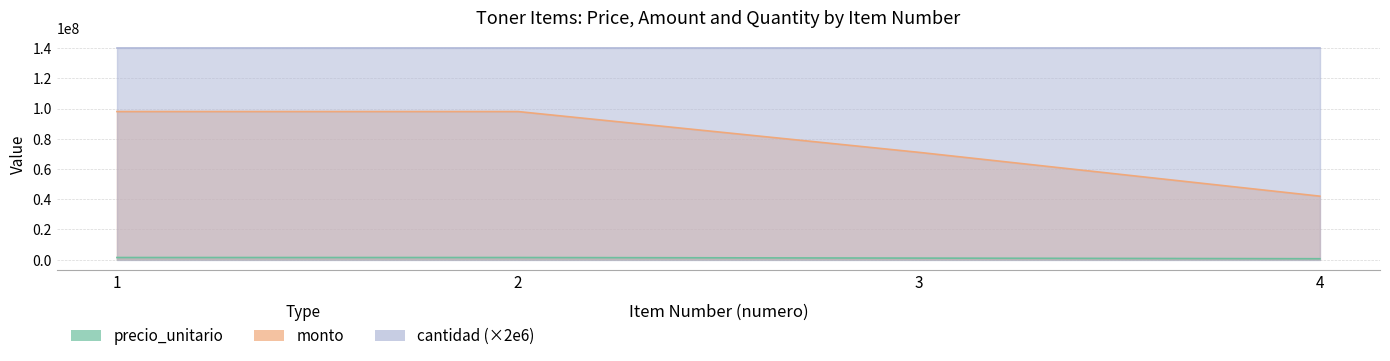

What is the difference between the precio_unitario values at 1 and 3?

385715